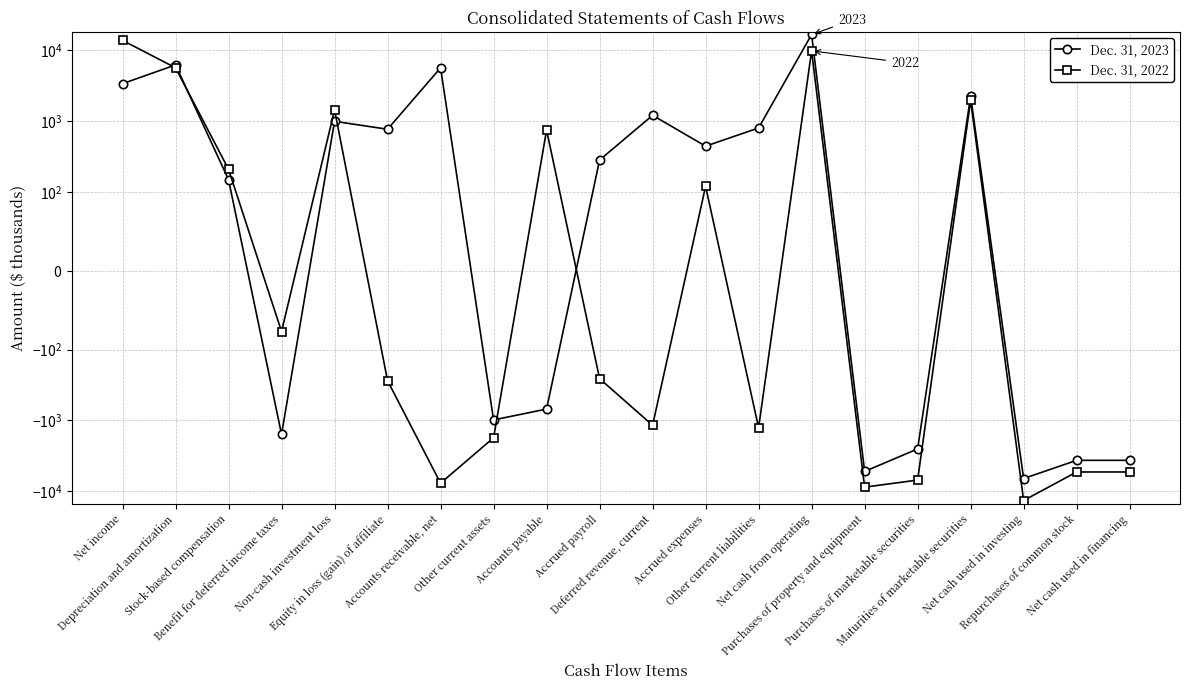

What are all the series names shown in the legend?

Dec. 31, 2023, Dec. 31, 2022